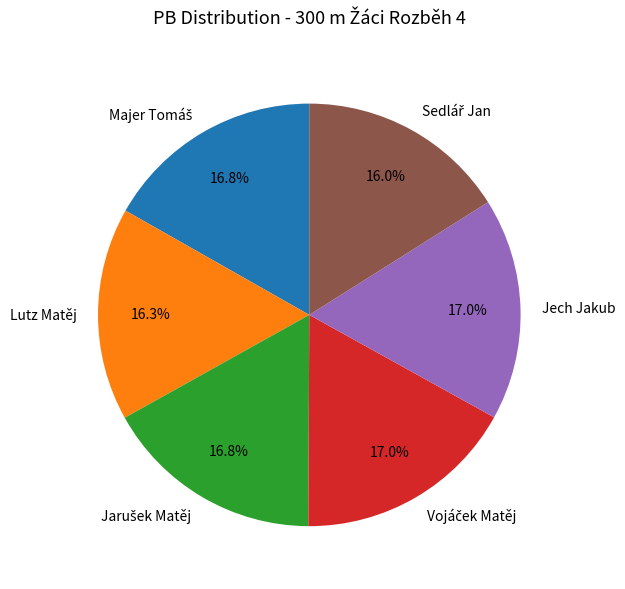

Is there any slice that represents more than half of the pie?

No